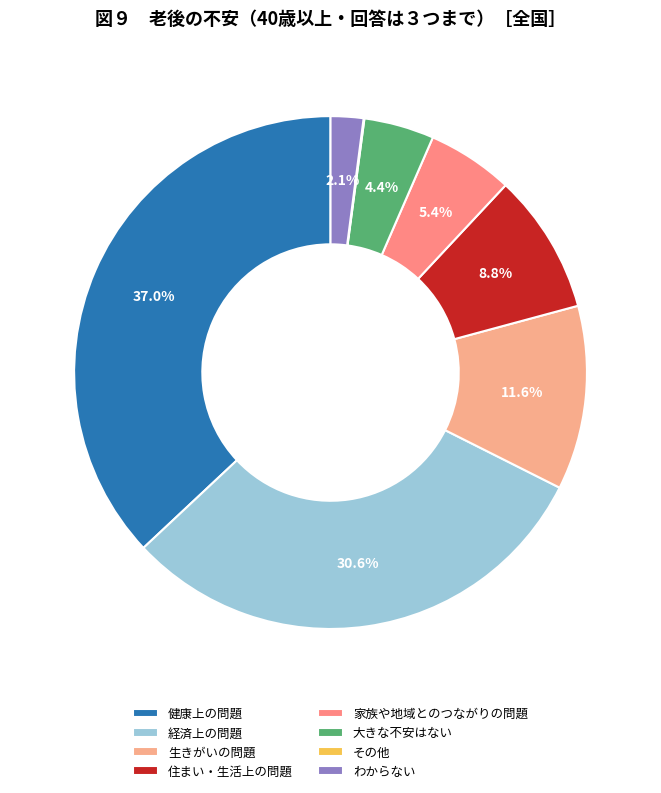

Is it true that 生きがいの問題 is 2% of the pie?

False